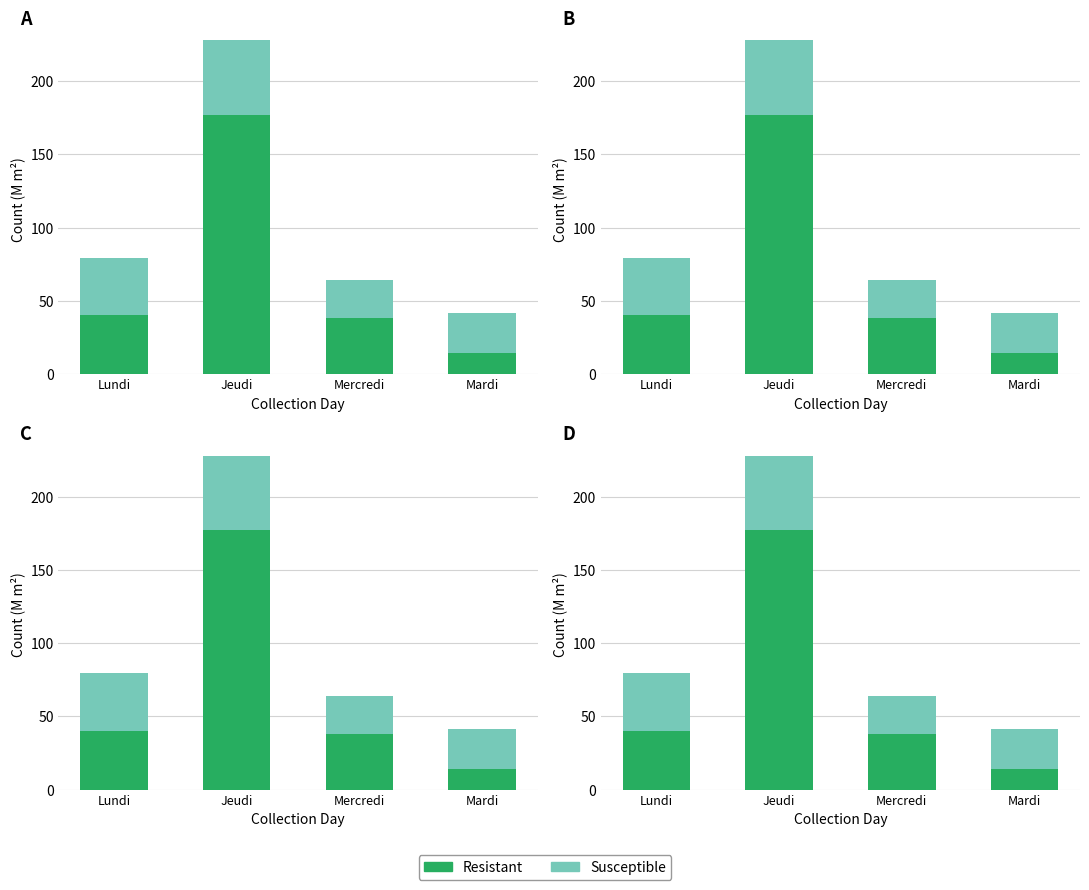

Are the bars horizontal?

No